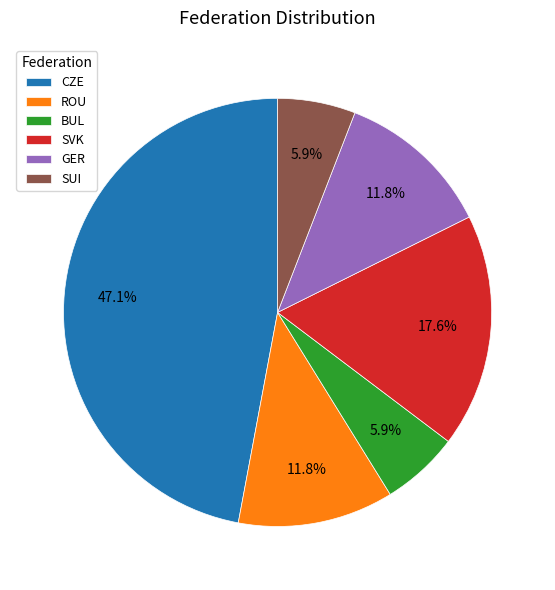

To the nearest percent, what is the average slice percentage?

17%